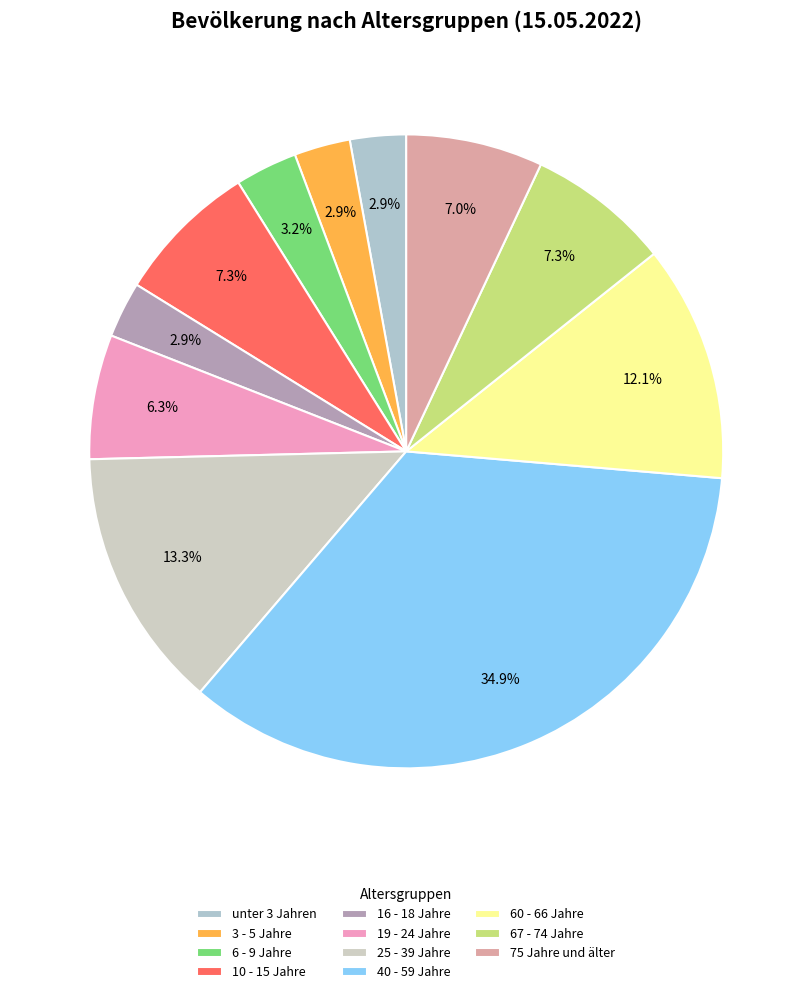

How many segments does this pie chart have?

11